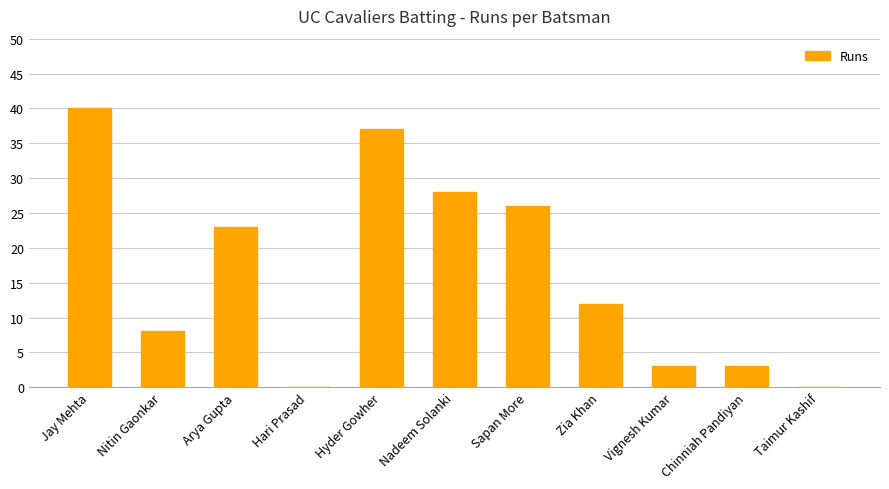

Where is the data nearest to the value 20?

Arya Gupta